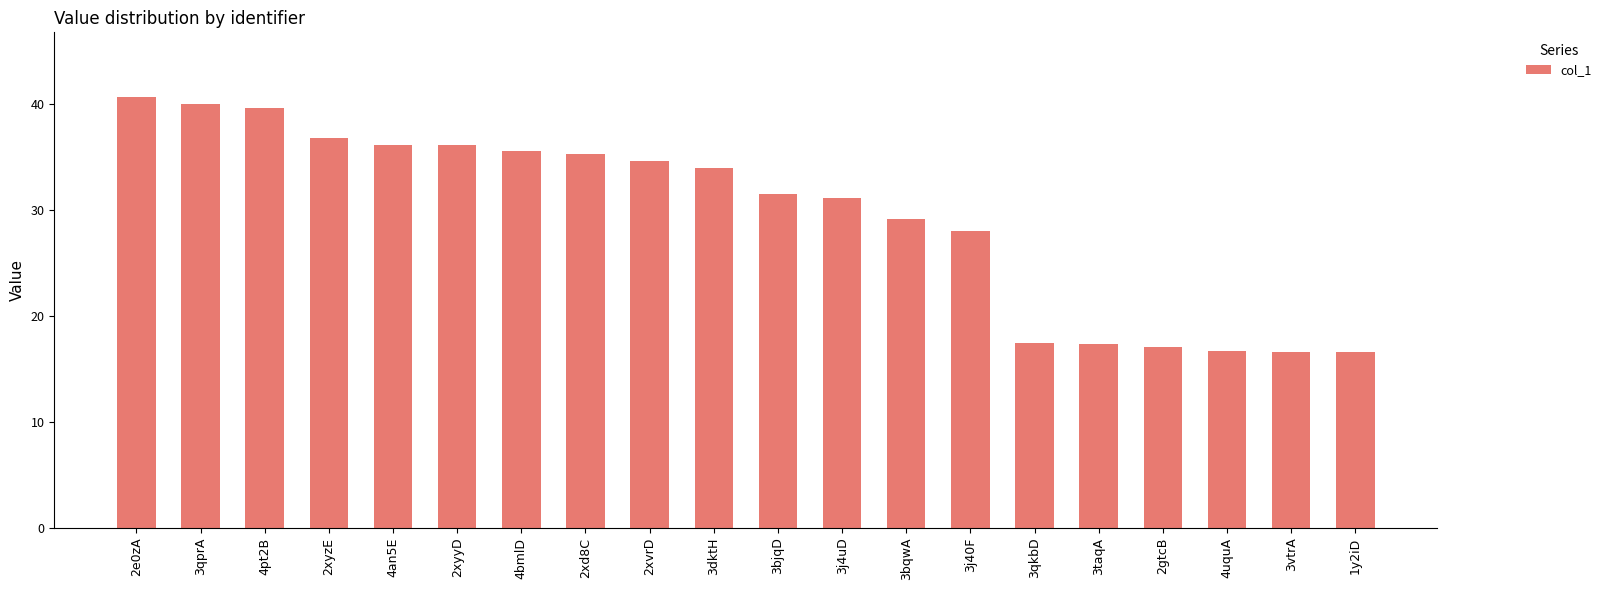

Is it true that the value at 3bqwA is 29.1?

True